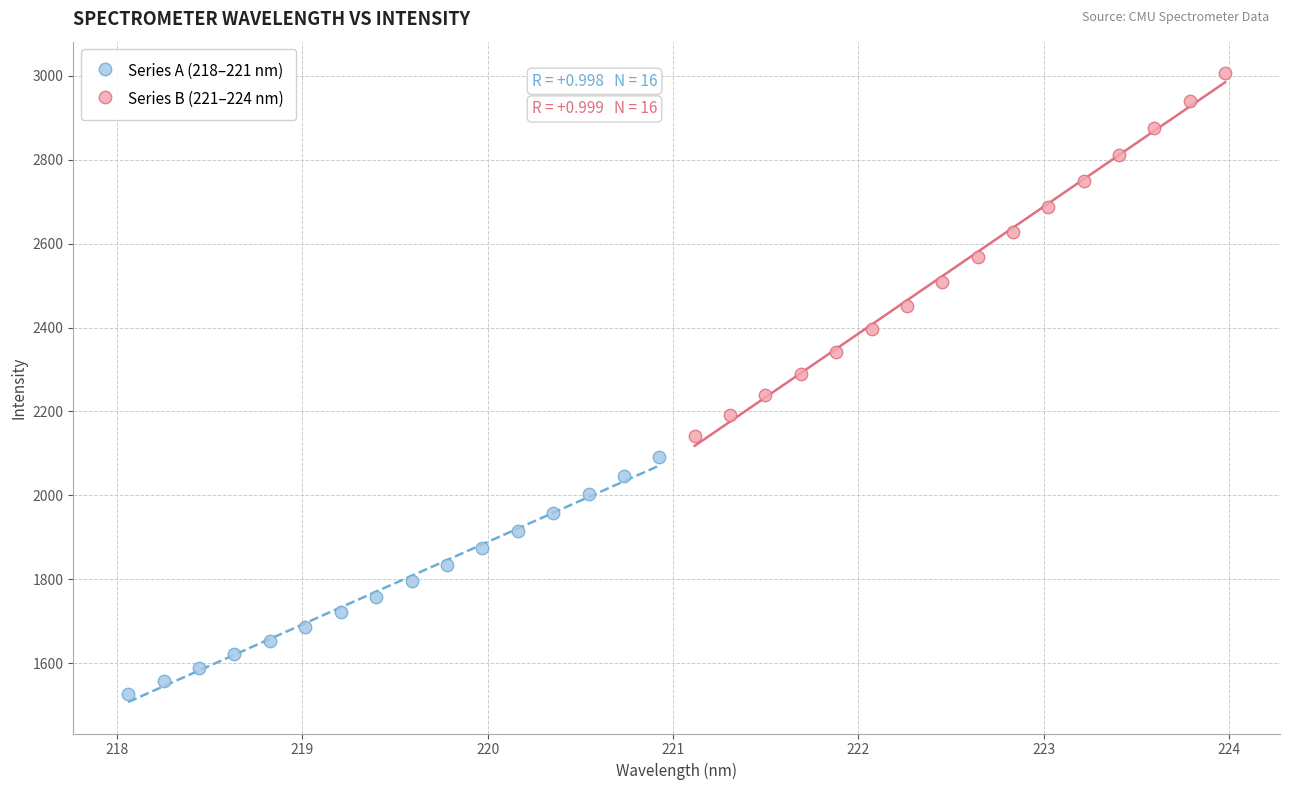

Which series contains the lowest Y value?

Series A (218–221 nm)